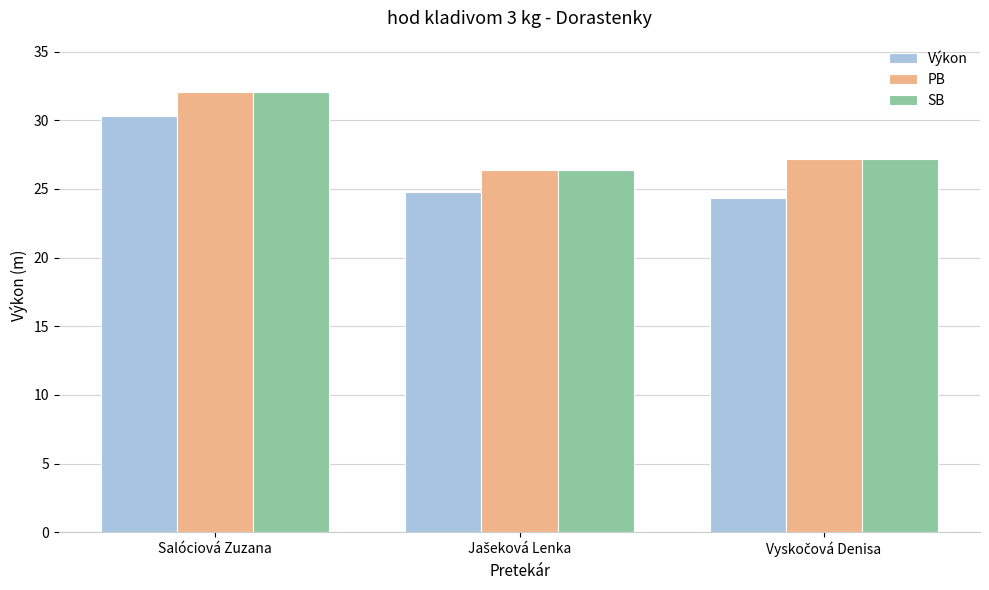

Reading left to right, list all the values displayed in this chart.

Výkon: 30.3	24.8	24.4
PB: 32.1	26.4	27.2
SB: 32.1	26.4	27.2